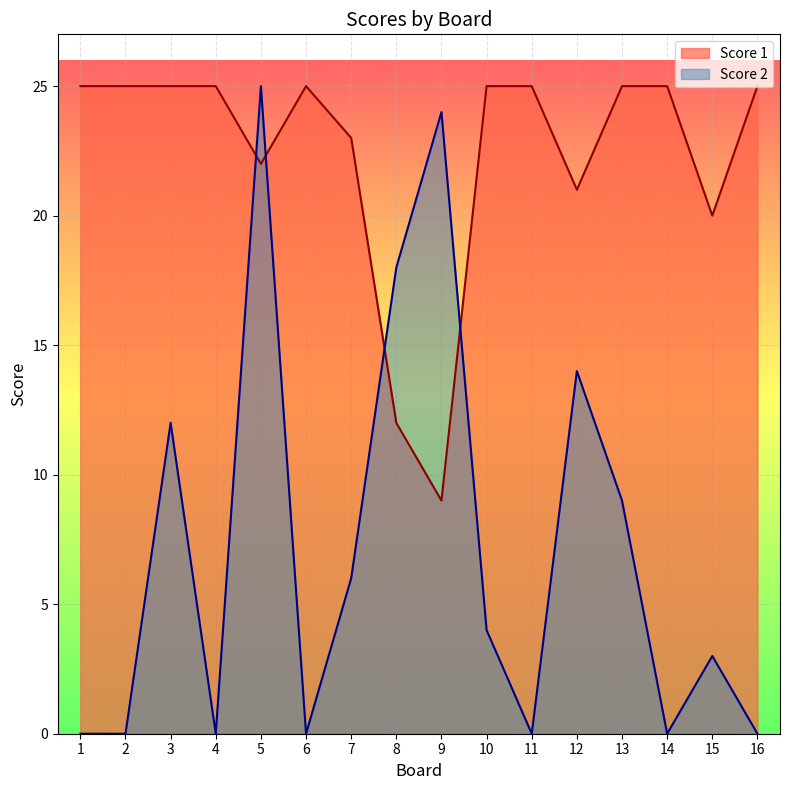

How many data points in Score 2 are less than 4?

8